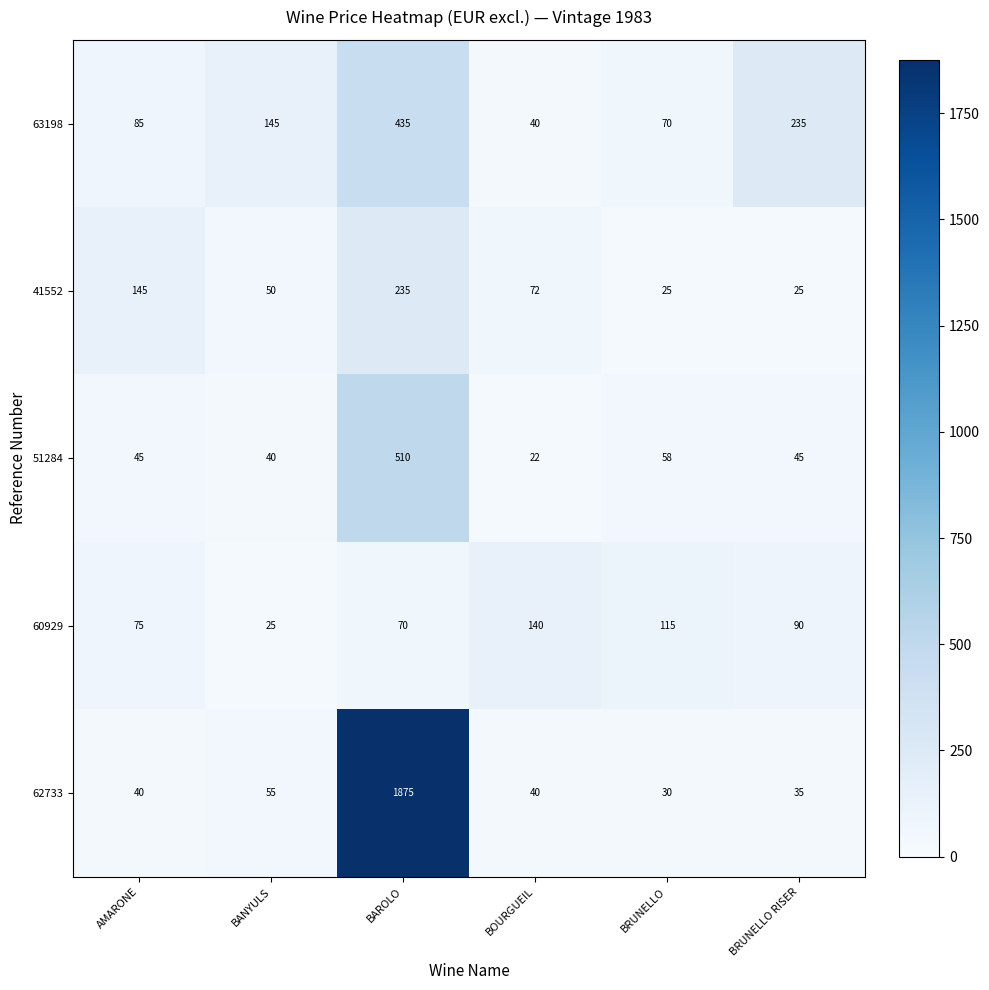

Reading left to right, list all the values displayed in this chart.

63198: AMARONE=85	BANYULS=145	BAROLO=435	BOURGUEIL=40	BRUNELLO=70	BRUNELLO RISER=235
41552: AMARONE=145	BANYULS=50	BAROLO=235	BOURGUEIL=72	BRUNELLO=25	BRUNELLO RISER=25
51284: AMARONE=45	BANYULS=40	BAROLO=510	BOURGUEIL=22	BRUNELLO=58	BRUNELLO RISER=45
60929: AMARONE=75	BANYULS=25	BAROLO=70	BOURGUEIL=140	BRUNELLO=115	BRUNELLO RISER=90
62733: AMARONE=40	BANYULS=55	BAROLO=1875	BOURGUEIL=40	BRUNELLO=30	BRUNELLO RISER=35